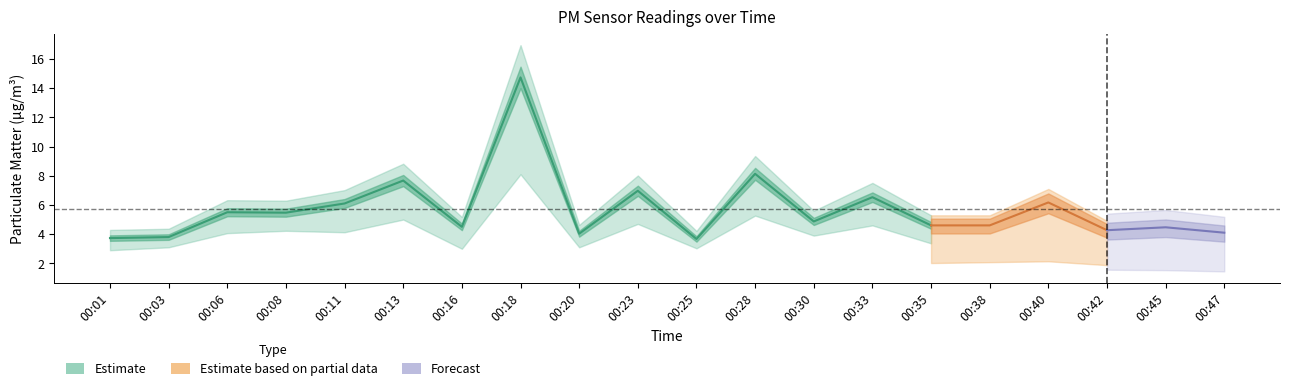

What is the value of the P1 point at the 11th from the left?

3.7